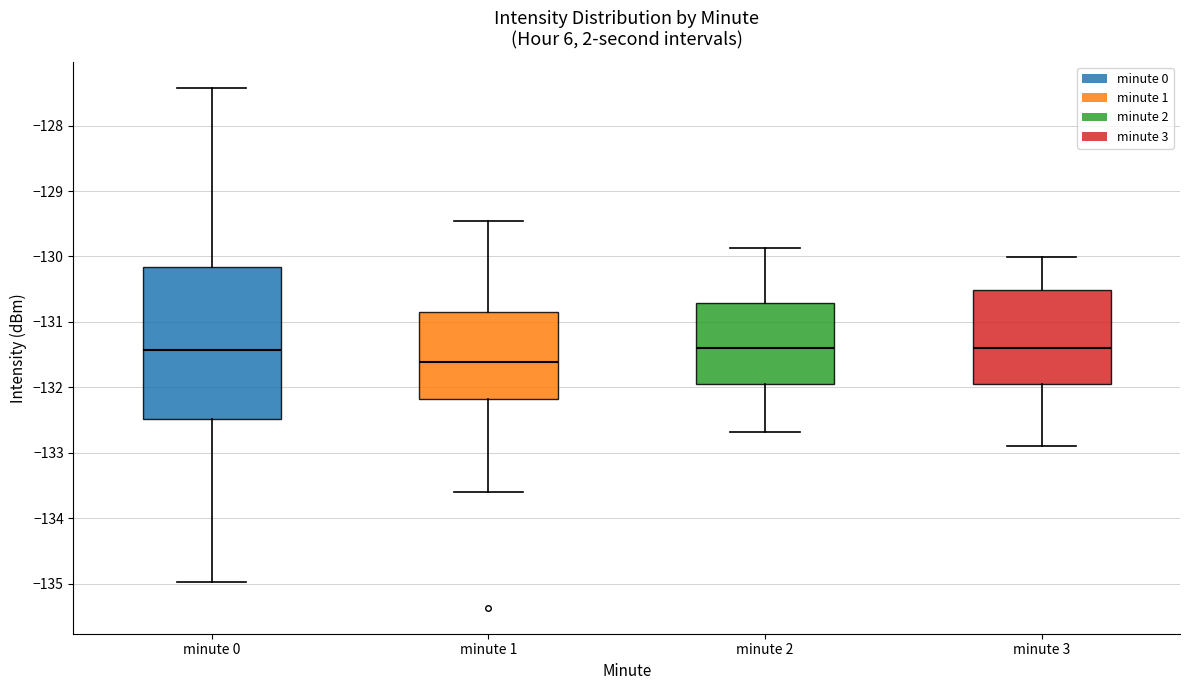

Comparing the boxes themselves (not the whiskers), which one is the tallest?

minute 0